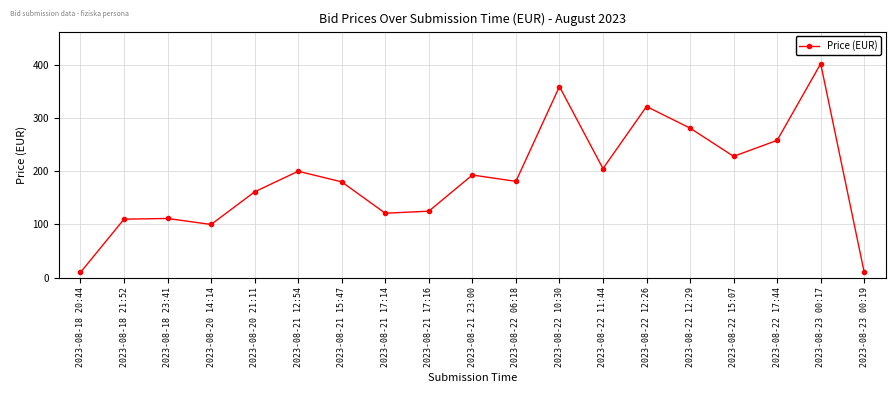

Which category has the highest value across all series?

2023-08-23 00:17